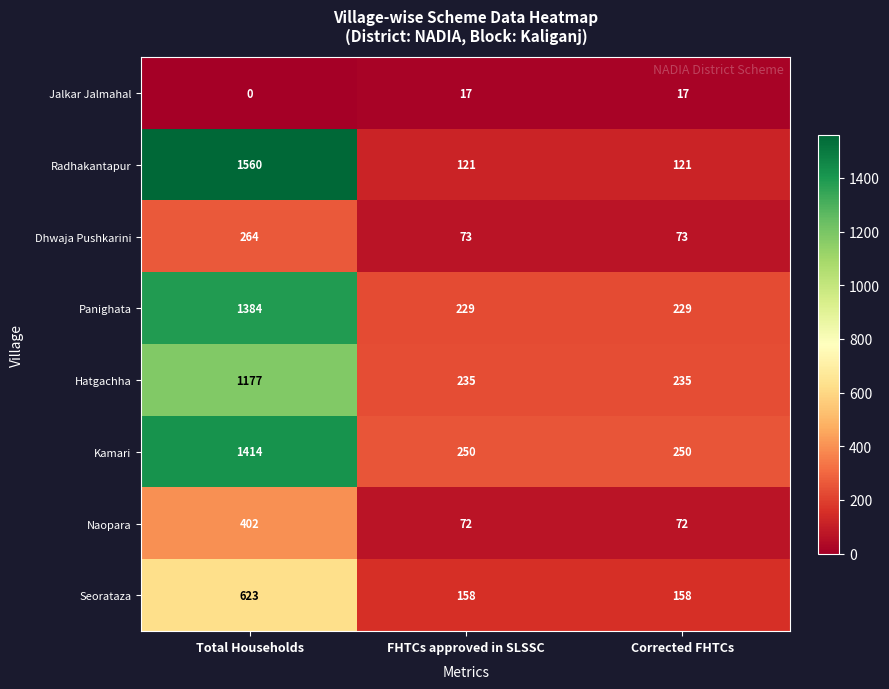

What is the average value of the Seorataza series?

313